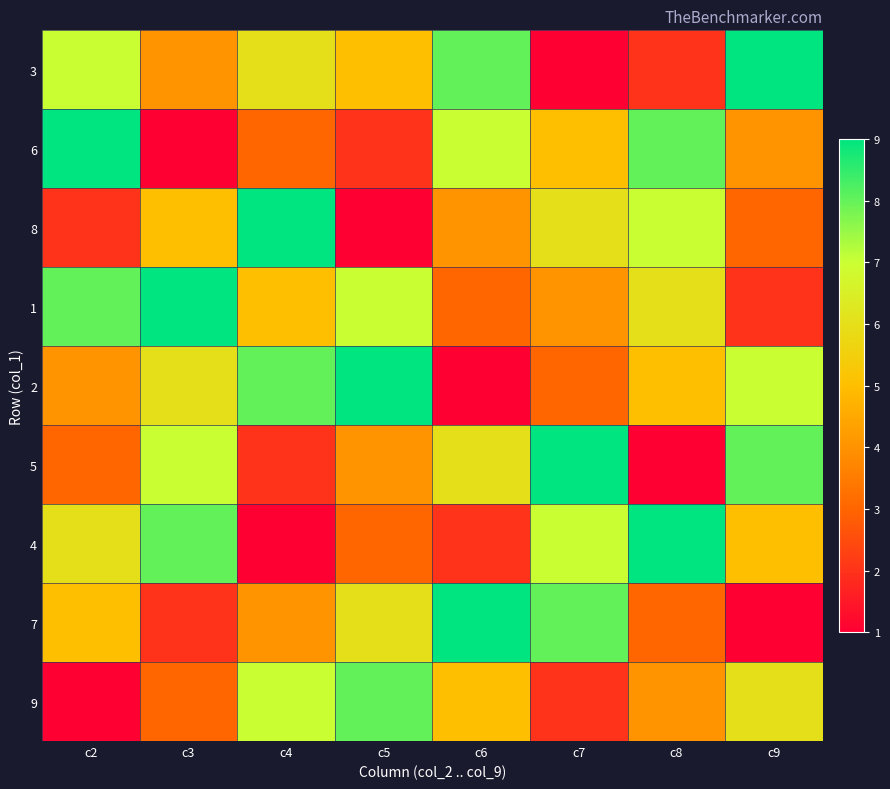

How many categories are shown in the chart?

8